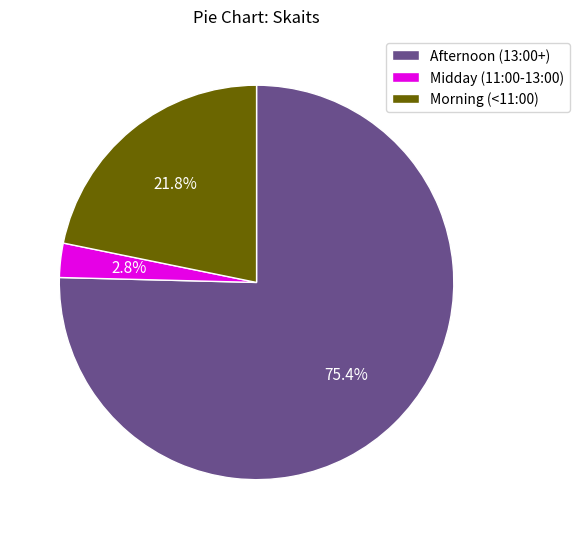

Approximately how many times larger is the value at Morning (<11:00) compared to Afternoon (13:00+)?

0.3